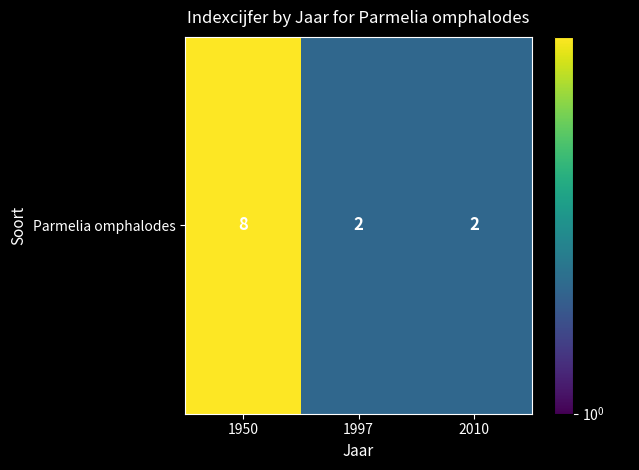

How many distinct data groups are displayed?

1